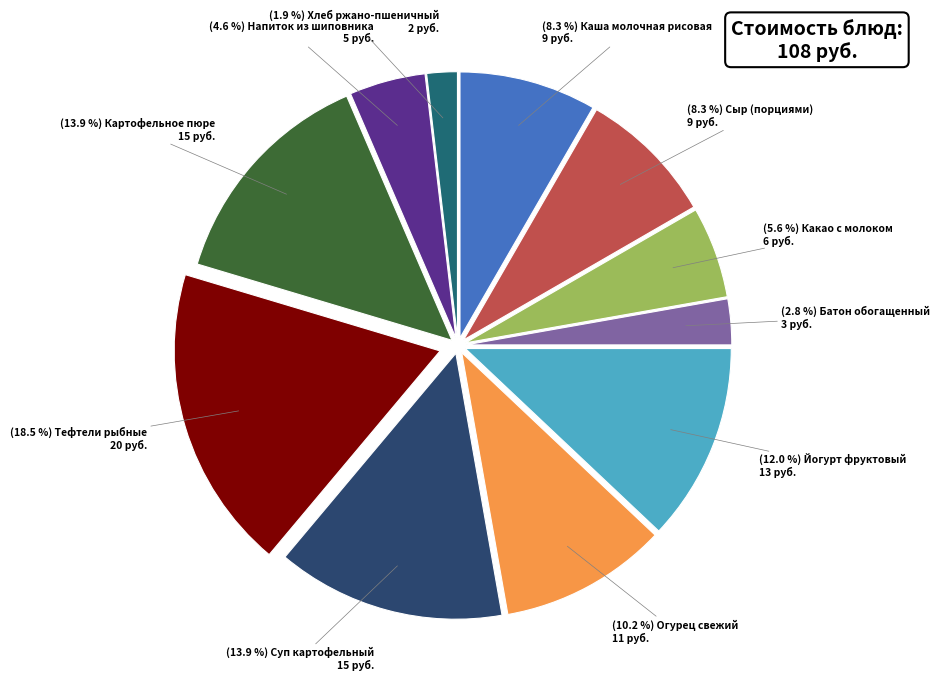

How many segments does this pie chart have?

11